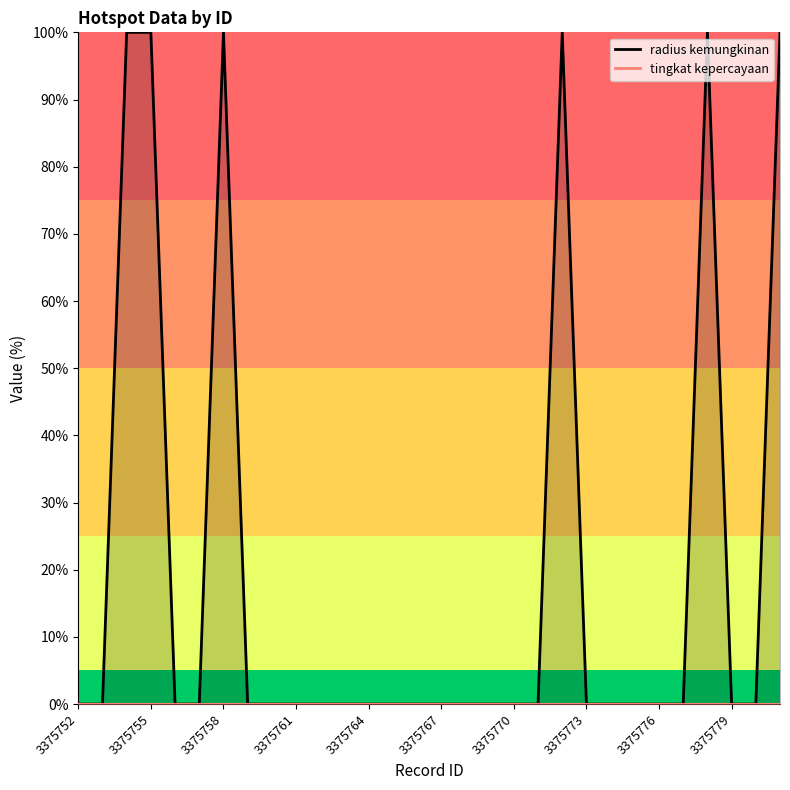

Rank the categories by value from highest to lowest.

3375754, 3375755, 3375758, 3375772, 3375778, 3375781, 3375752, 3375753, 3375756, 3375757, 3375759, 3375760, 3375761, 3375762, 3375763, 3375764, 3375765, 3375766, 3375767, 3375768, 3375769, 3375770, 3375771, 3375773, 3375774, 3375775, 3375776, 3375777, 3375779, 3375780